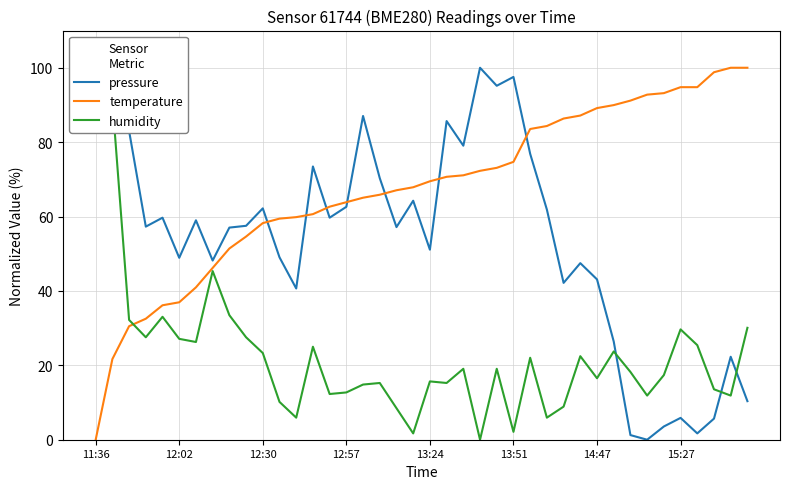

List the series in order of their overall mean, lowest first.

humidity, pressure, temperature